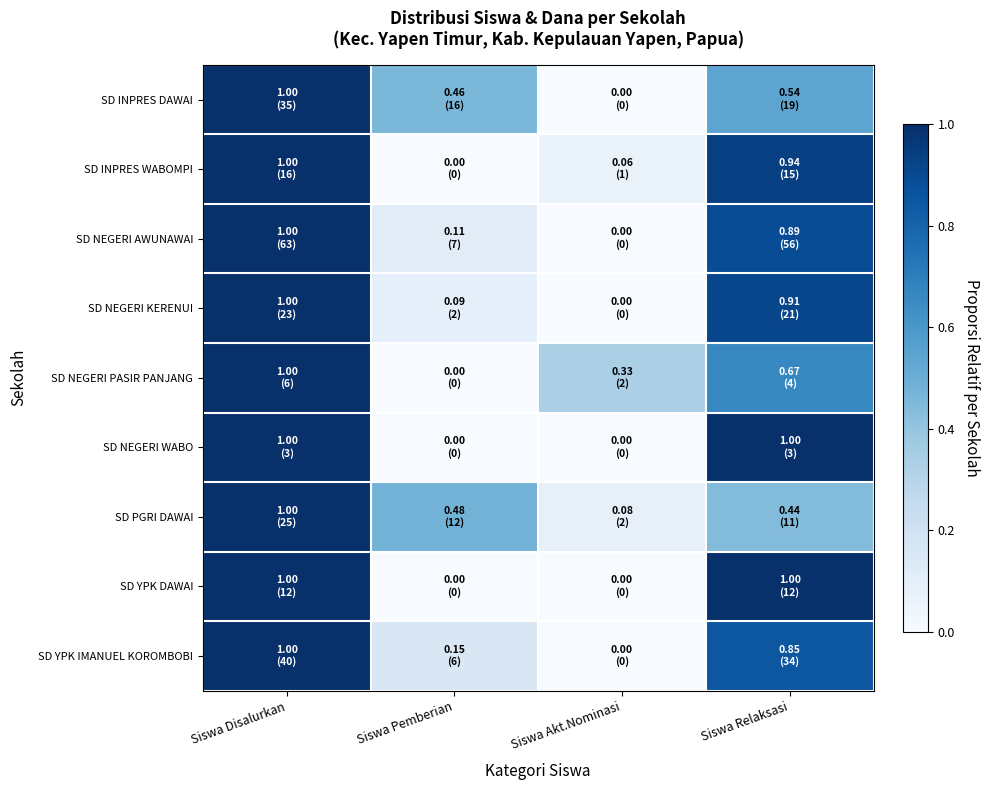

Reading left to right, extract all data points from this chart.

SD INPRES DAWAI: Siswa Disalurkan=1.0	Siswa Pemberian=0.5	Siswa Akt.Nominasi=0.0	Siswa Relaksasi=0.5
SD INPRES WABOMPI: Siswa Disalurkan=1.0	Siswa Pemberian=0.0	Siswa Akt.Nominasi=0.1	Siswa Relaksasi=0.9
SD NEGERI AWUNAWAI: Siswa Disalurkan=1.0	Siswa Pemberian=0.1	Siswa Akt.Nominasi=0.0	Siswa Relaksasi=0.9
SD NEGERI KERENUI: Siswa Disalurkan=1.0	Siswa Pemberian=0.1	Siswa Akt.Nominasi=0.0	Siswa Relaksasi=0.9
SD NEGERI PASIR PANJANG: Siswa Disalurkan=1.0	Siswa Pemberian=0.0	Siswa Akt.Nominasi=0.3	Siswa Relaksasi=0.7
SD NEGERI WABO: Siswa Disalurkan=1.0	Siswa Pemberian=0.0	Siswa Akt.Nominasi=0.0	Siswa Relaksasi=1.0
SD PGRI DAWAI: Siswa Disalurkan=1.0	Siswa Pemberian=0.5	Siswa Akt.Nominasi=0.1	Siswa Relaksasi=0.4
SD YPK DAWAI: Siswa Disalurkan=1.0	Siswa Pemberian=0.0	Siswa Akt.Nominasi=0.0	Siswa Relaksasi=1.0
SD YPK IMANUEL KOROMBOBI: Siswa Disalurkan=1.0	Siswa Pemberian=0.1	Siswa Akt.Nominasi=0.0	Siswa Relaksasi=0.8